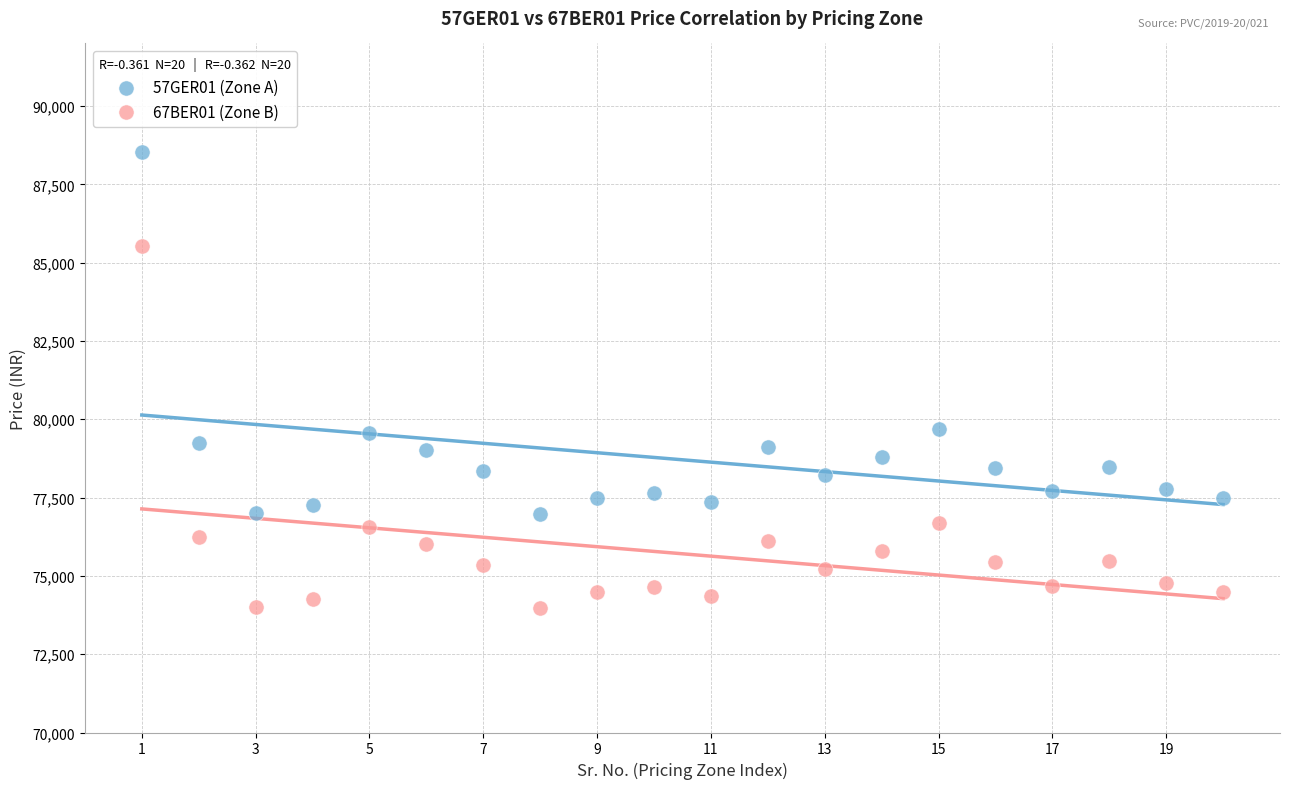

What are all the series names shown in the legend?

57GER01 (Zone A), 67BER01 (Zone B)